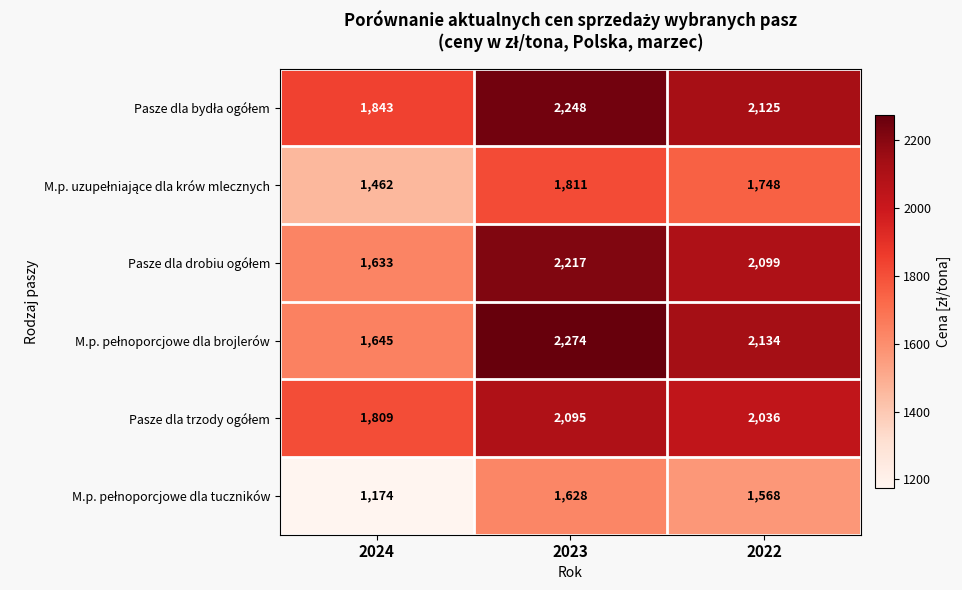

At which category does the chart reach its peak across all series?

2023